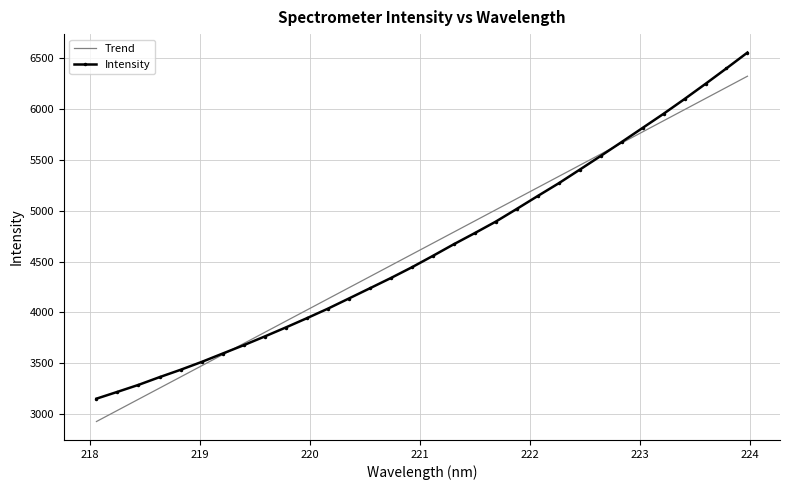

What is the maximum value for Trend?

6322.7